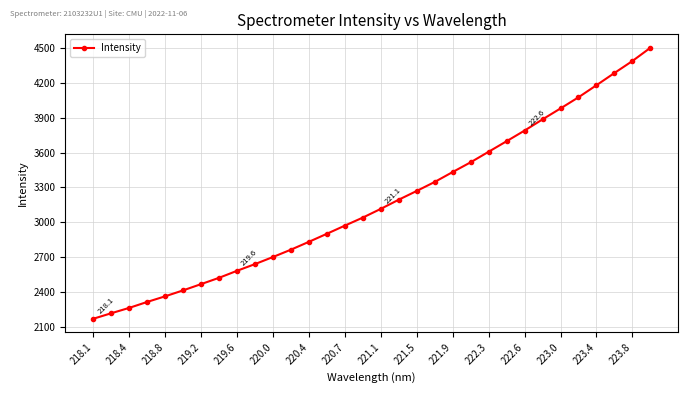

What is the difference between the second highest and minimum values?

2220.6